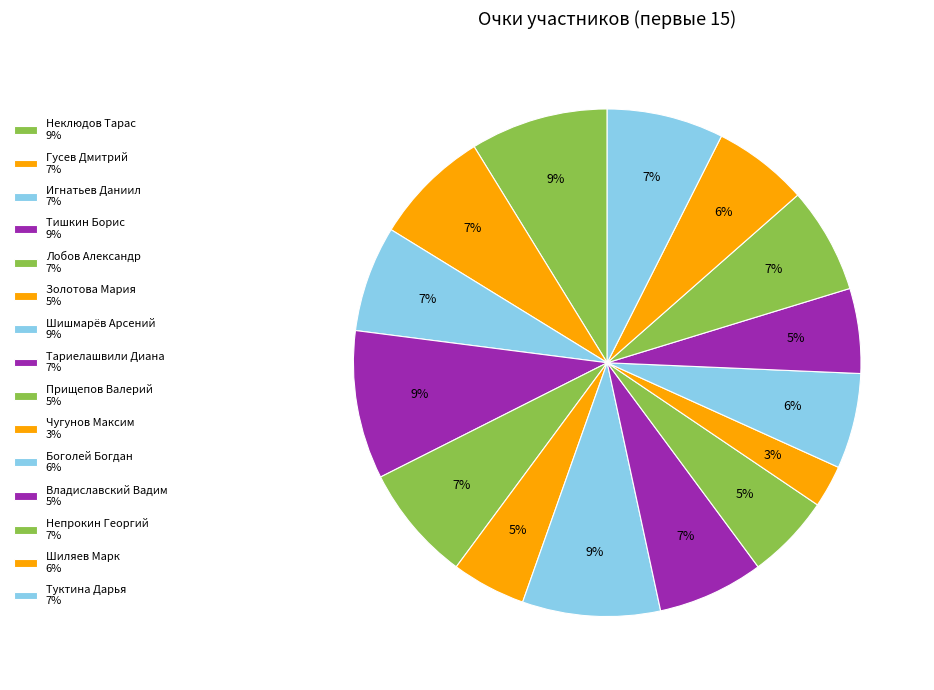

Is it true that Игнатьев Даниил is 1% of the pie?

False